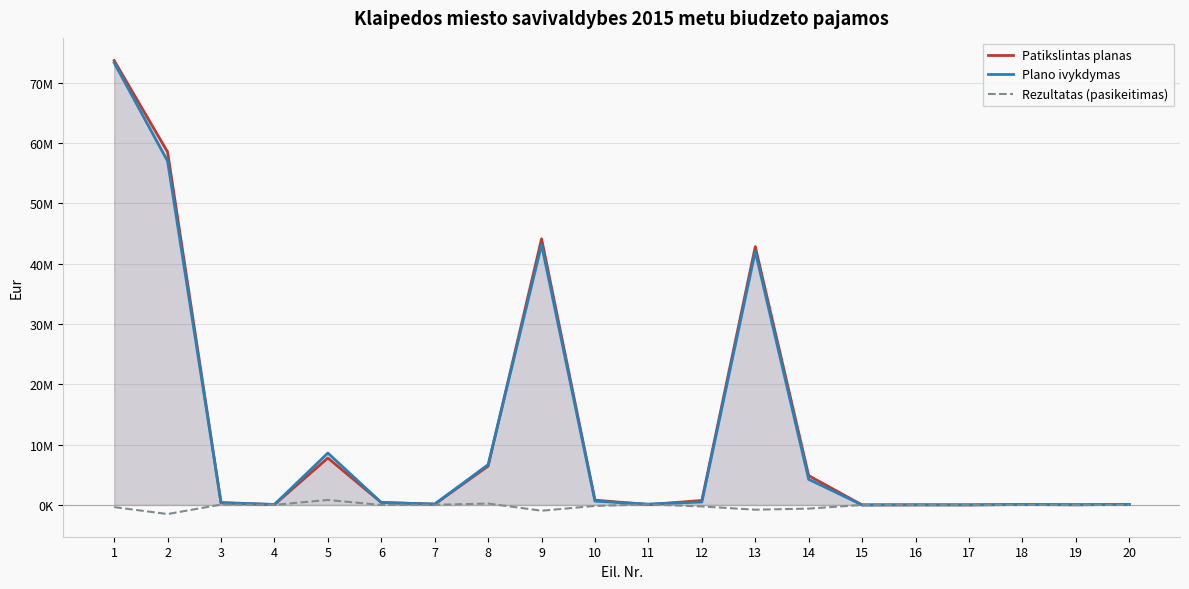

What are all the series names shown in the legend?

Patikslintas planas, Plano ivykdymas, Rezultatas (pasikeitimas)